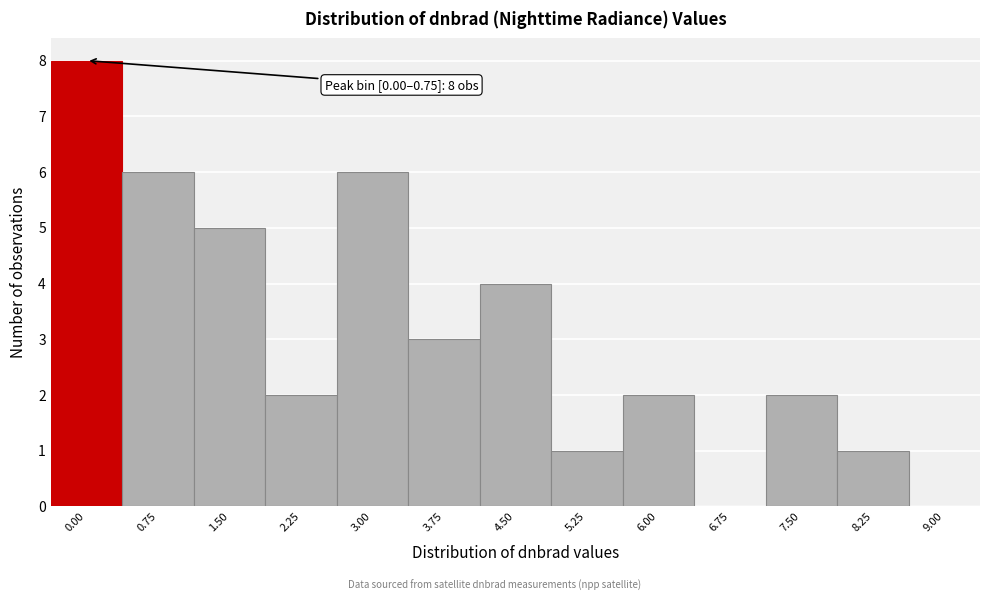

Reading left to right, what are all the values shown in this chart?

0.00=8	0.75=6	1.50=5	2.25=2	3.00=6	3.75=3	4.50=4	5.25=1	6.00=2	6.75=0	7.50=2	8.25=1	9.00=0